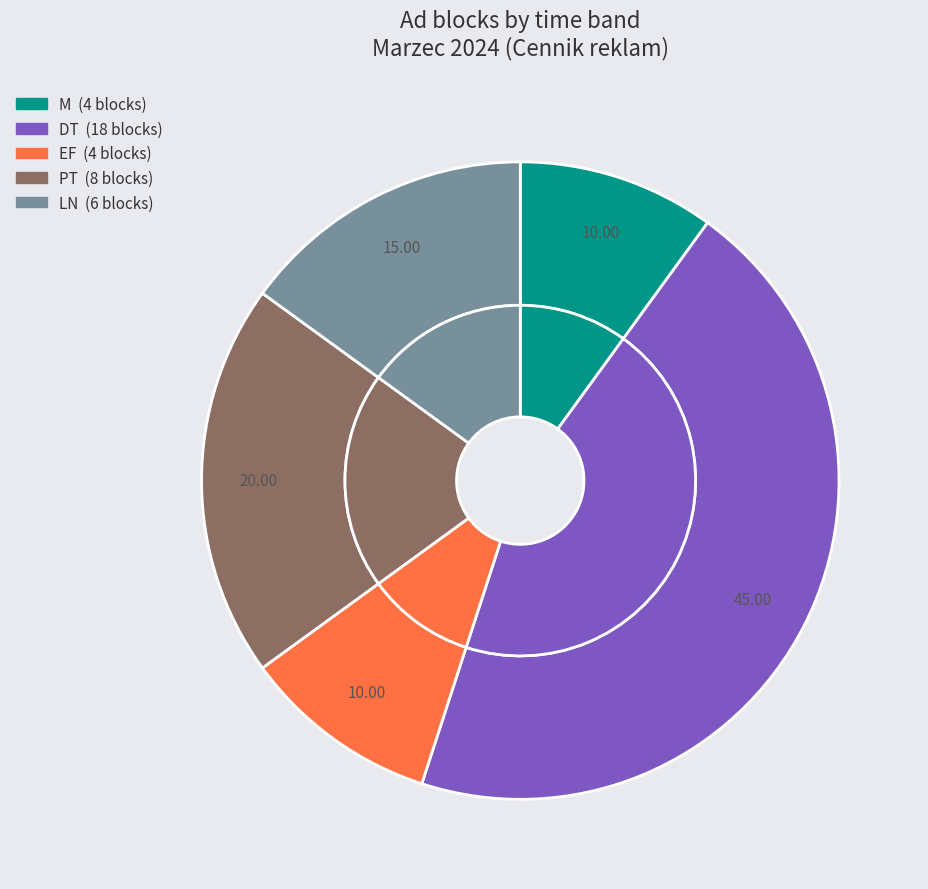

Which category has the smallest portion of the pie?

EF